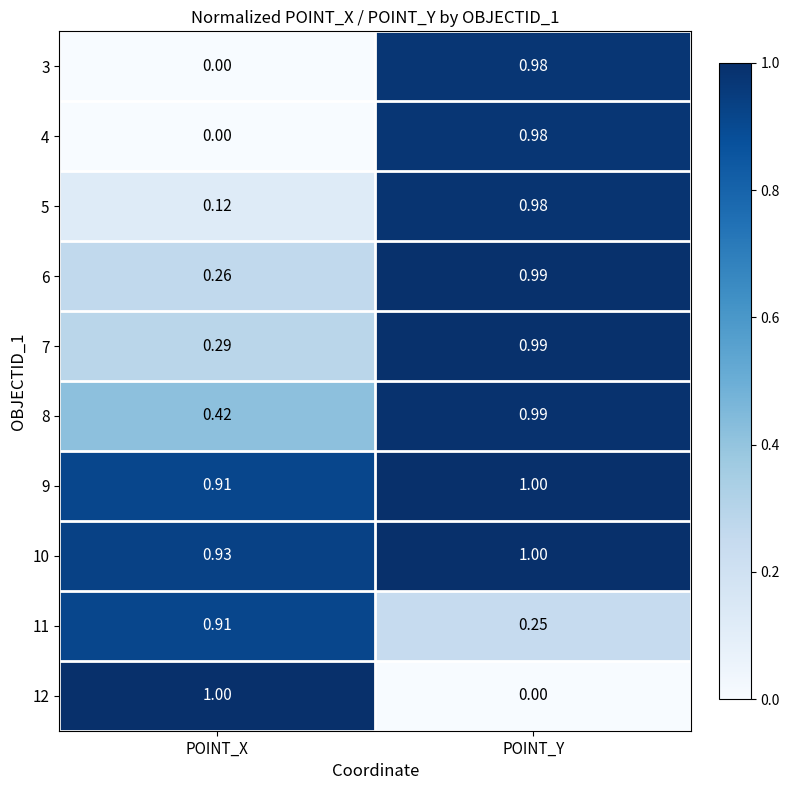

At which label does 9 reach its peak?

POINT_Y